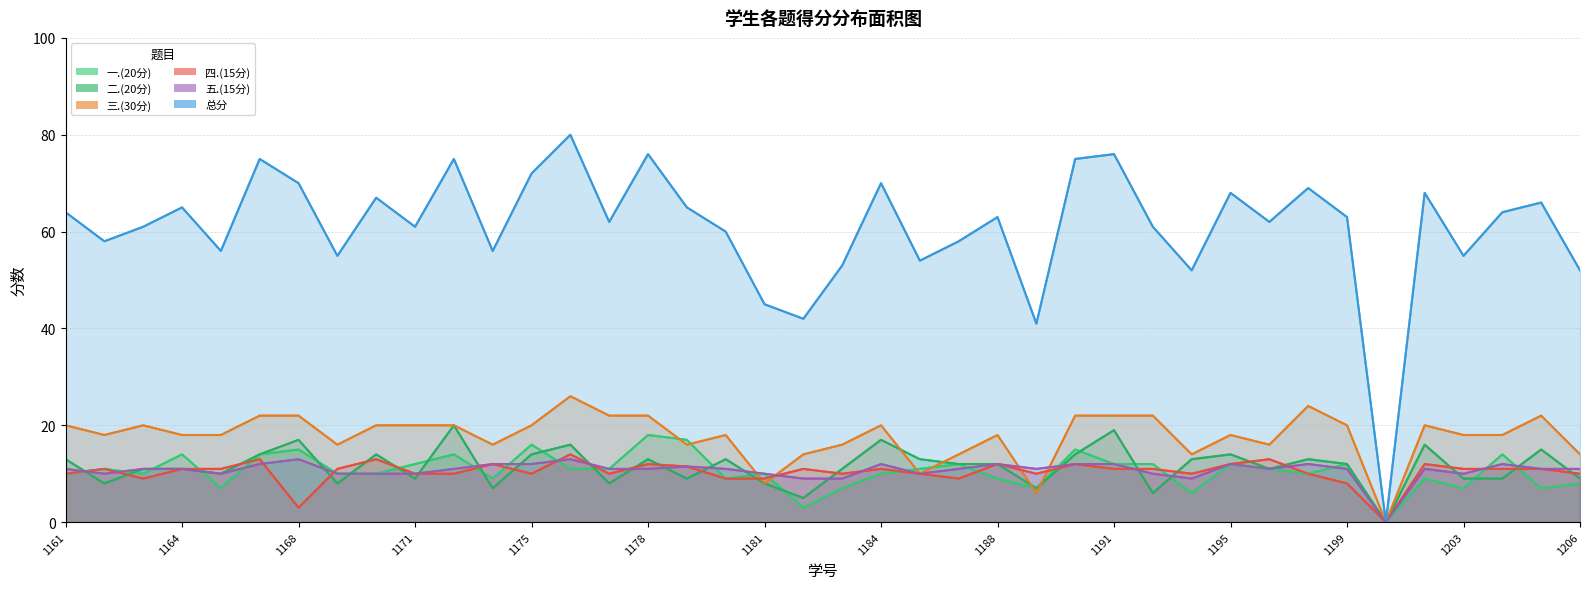

How many intersections are there between 二.(20分) and 四.(15分)?

23